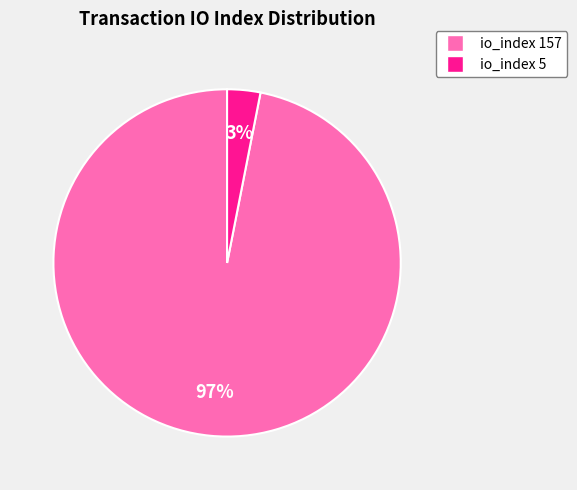

Combined, do io_index 5 and io_index 157 account for over 50%?

Yes